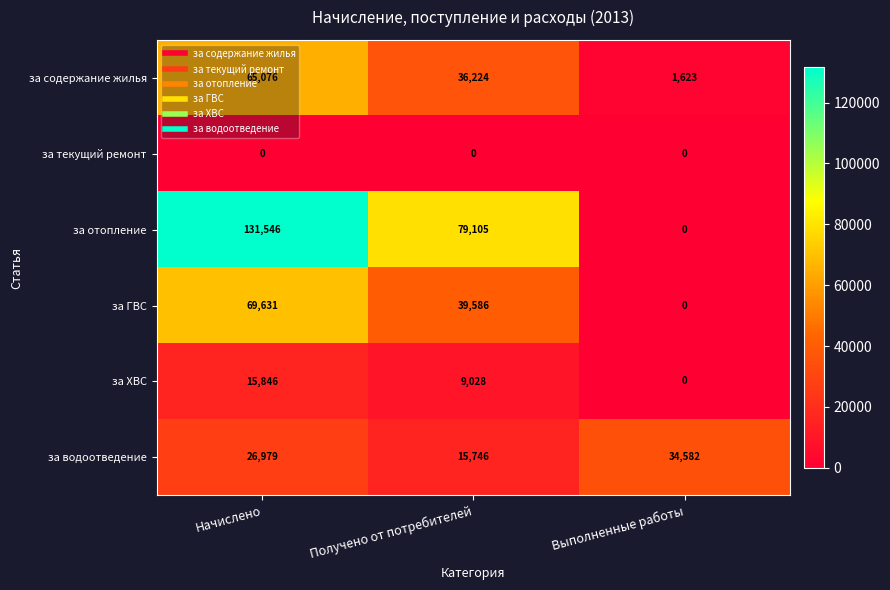

What is the total value across all series at Начислено?

309078